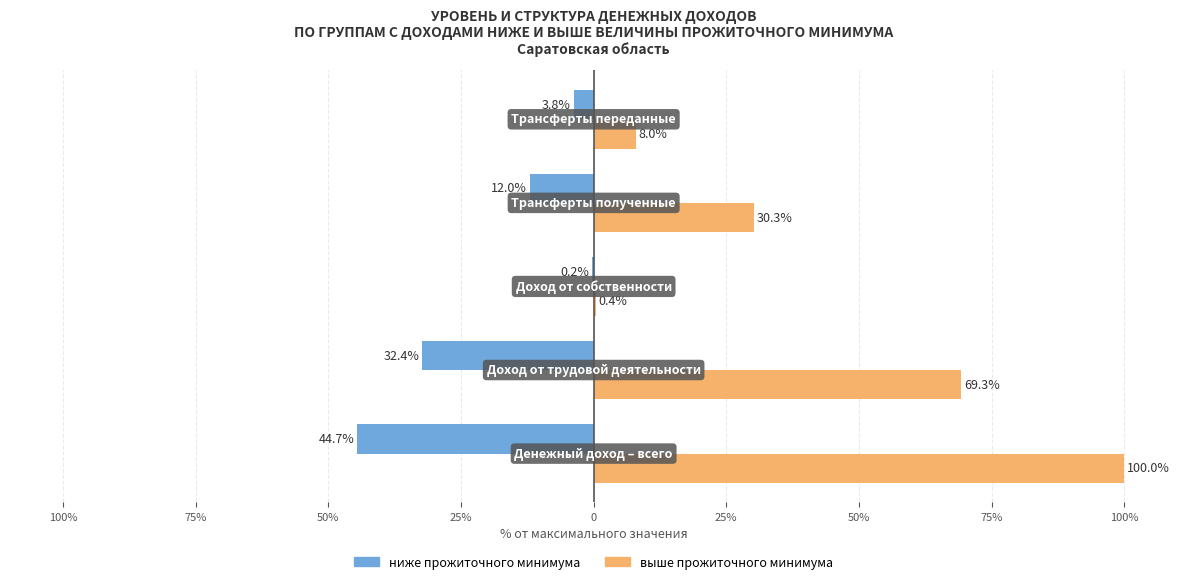

What are all the series names shown in the legend?

ниже прожиточного минимума, выше прожиточного минимума